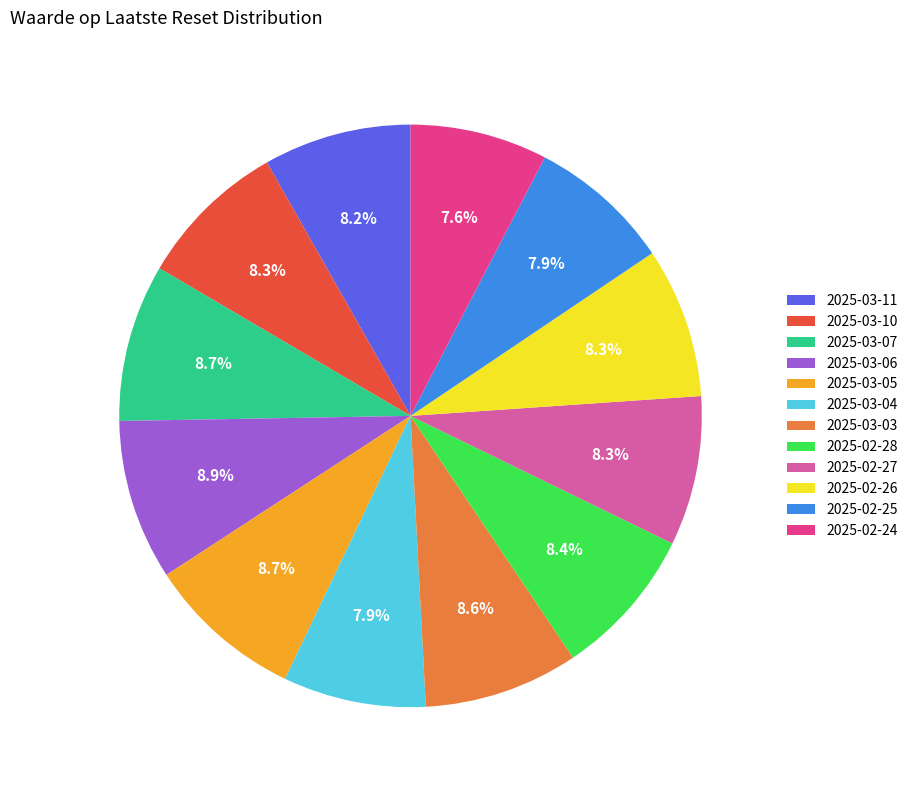

To the nearest percent, what is the combined percentage of 2025-03-04 and 2025-03-06?

17%